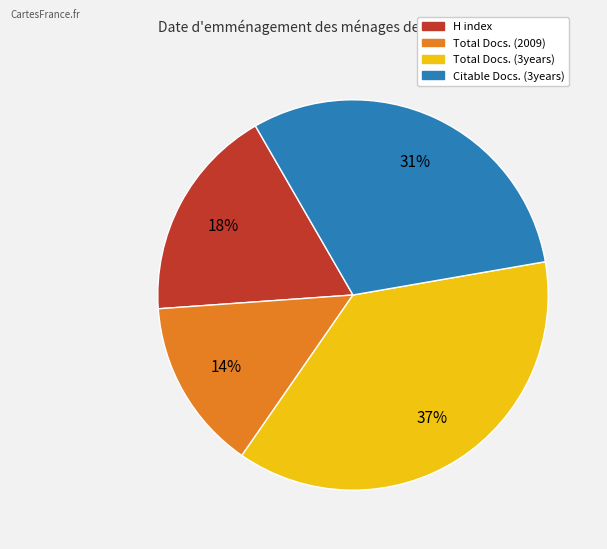

What is the largest slice in the pie chart?

Total Docs. (3years)